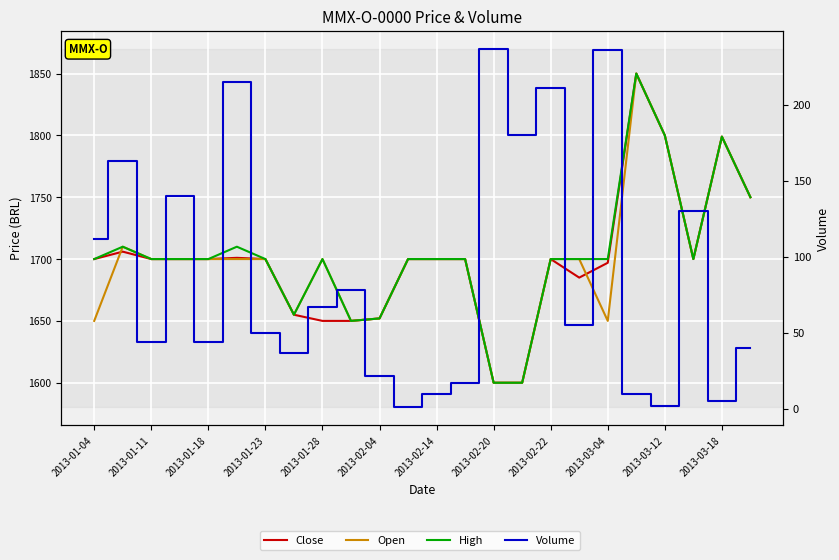

At how many categories does at least one series exceed 852?

24